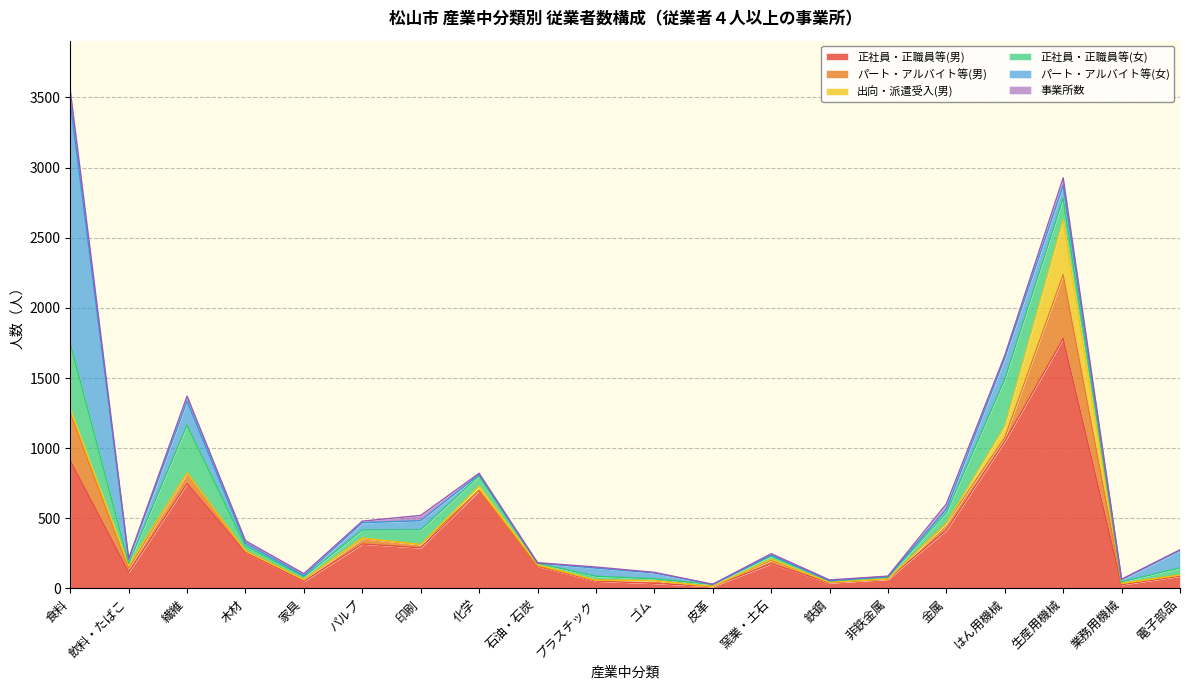

The 正社員・正職員等(男) series shows 563 at パルプ. True or false?

False